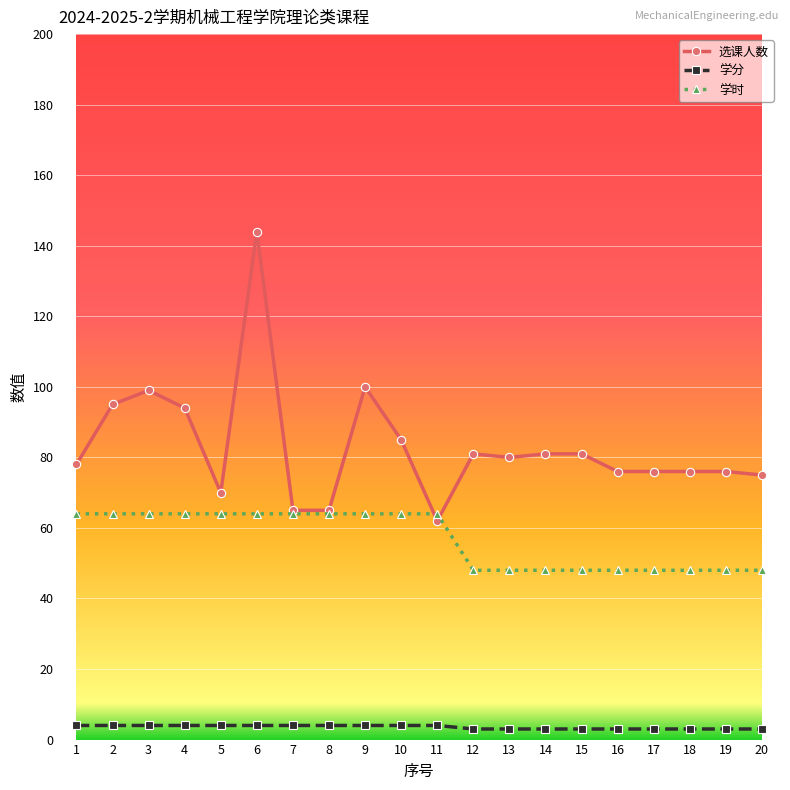

True or false: 学分 and 选课人数 cross at least once.

False